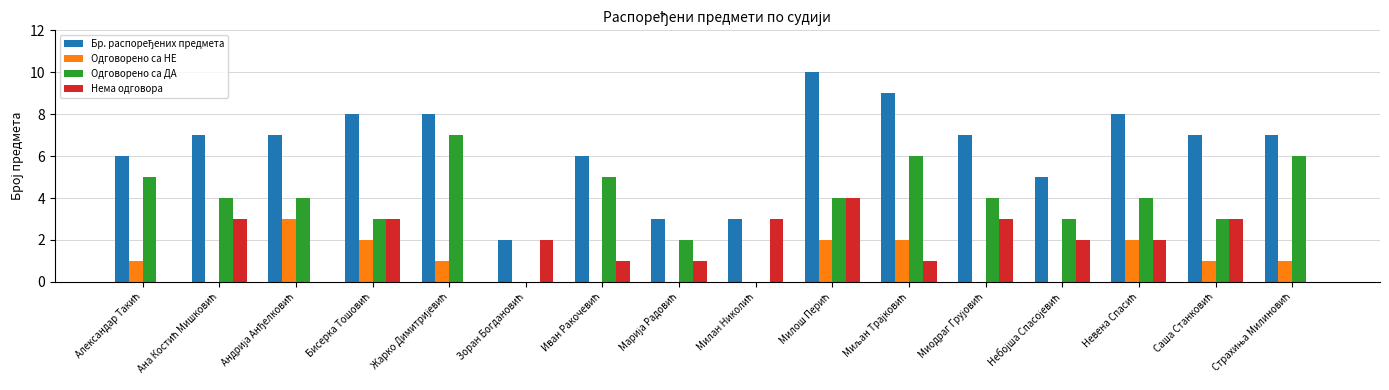

What is the sum of all Одговорено са ДА values?

60